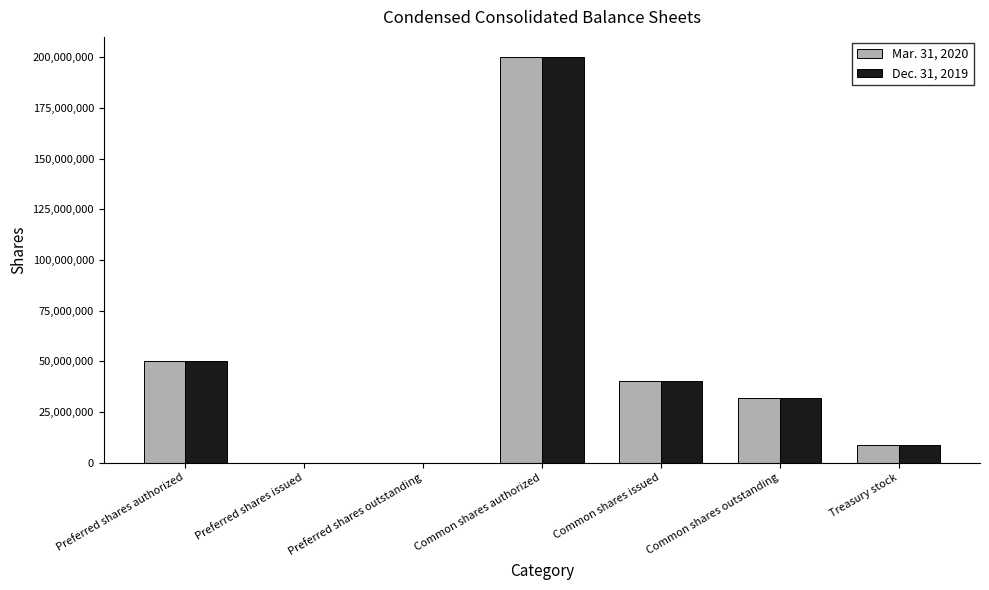

Which category has the highest value in the Mar. 31, 2020 series?

Common shares authorized